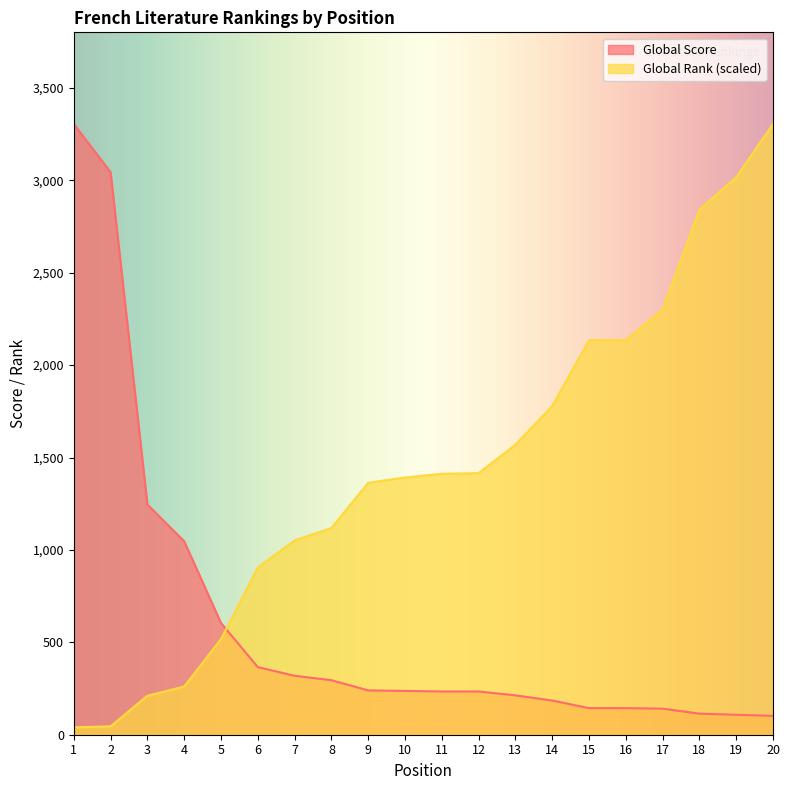

At which label does Global Score first exceed 237?

1